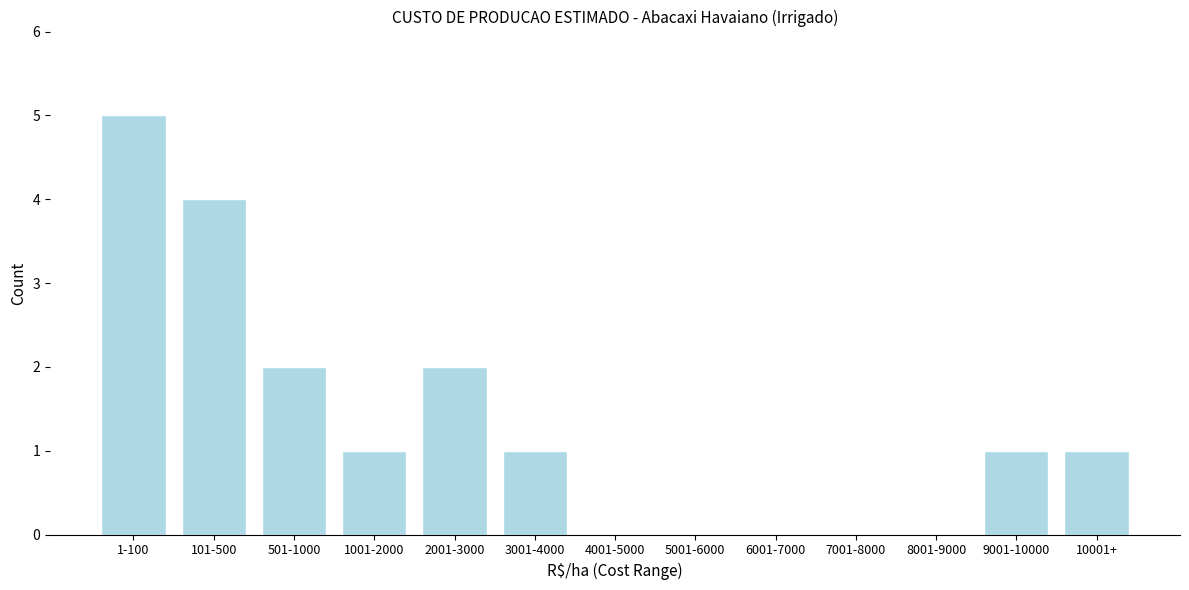

Reading left to right, list all the values displayed in this chart.

1-100=5	101-500=4	501-1000=2	1001-2000=1	2001-3000=2	3001-4000=1	4001-5000=0	5001-6000=0	6001-7000=0	7001-8000=0	8001-9000=0	9001-10000=1	10001+=1